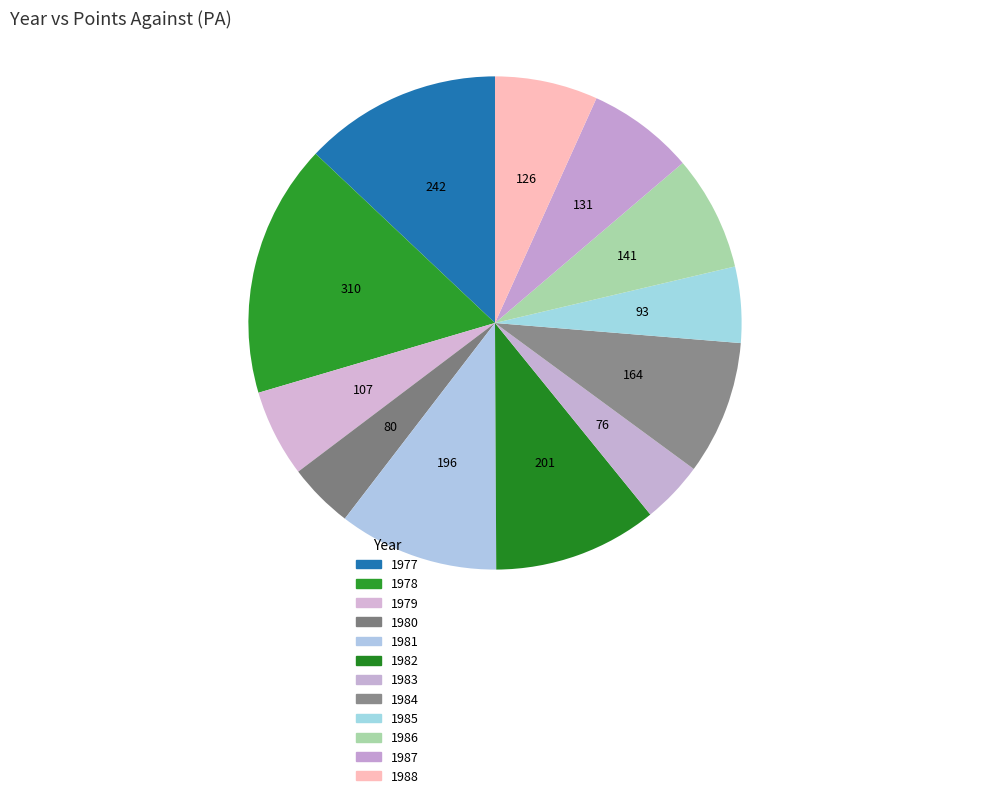

To the nearest percent, what is the difference between the largest and smallest slice percentages?

13%